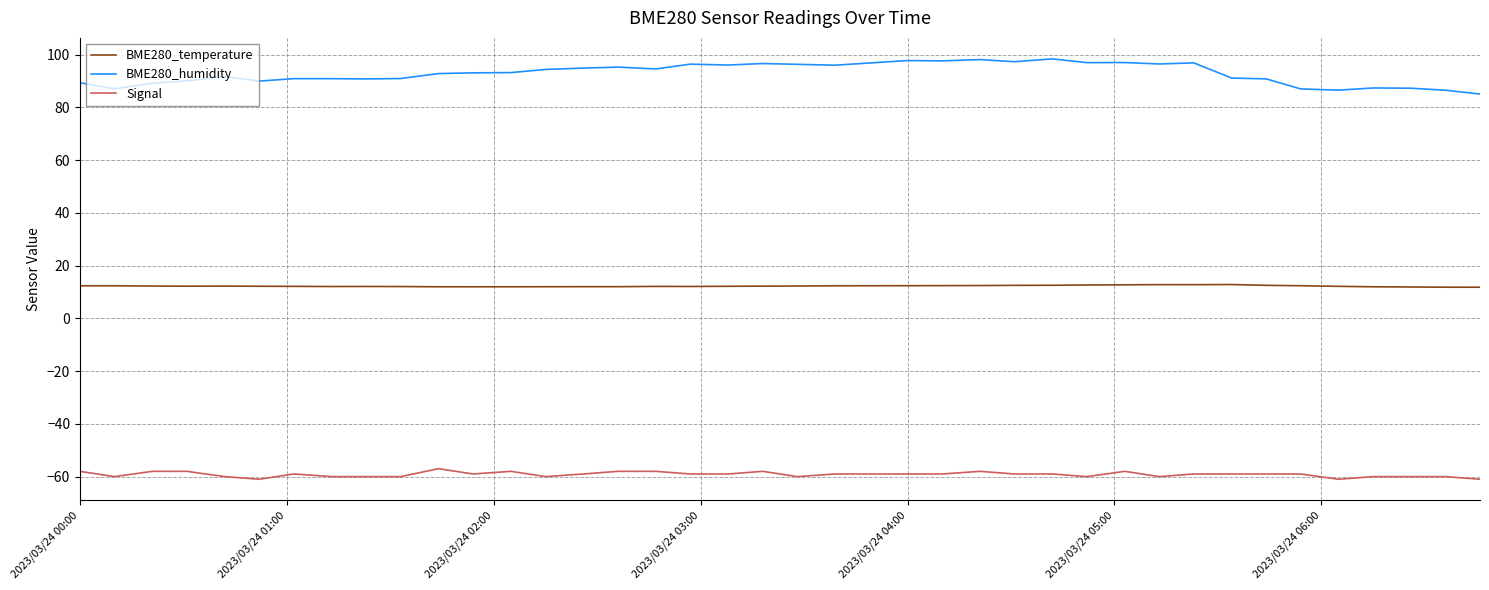

What is the minimum value for Signal?

-61.0